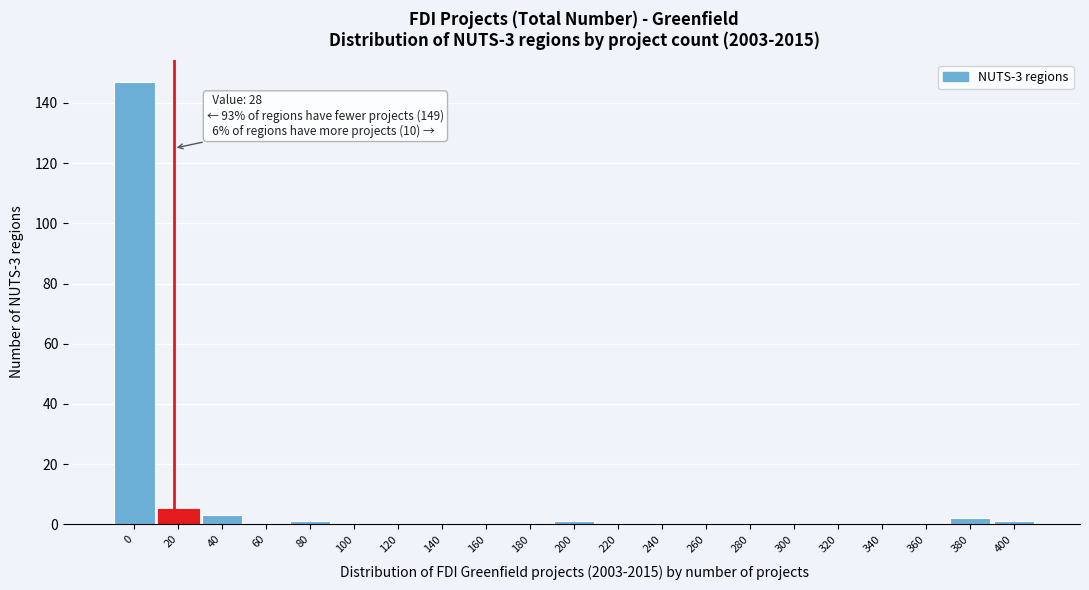

Reading left to right, what are all the values shown in this chart?

0=147	20=5	40=3	60=0	80=1	100=0	120=0	140=0	160=0	180=0	200=1	220=0	240=0	260=0	280=0	300=0	320=0	340=0	360=0	380=2	400=1